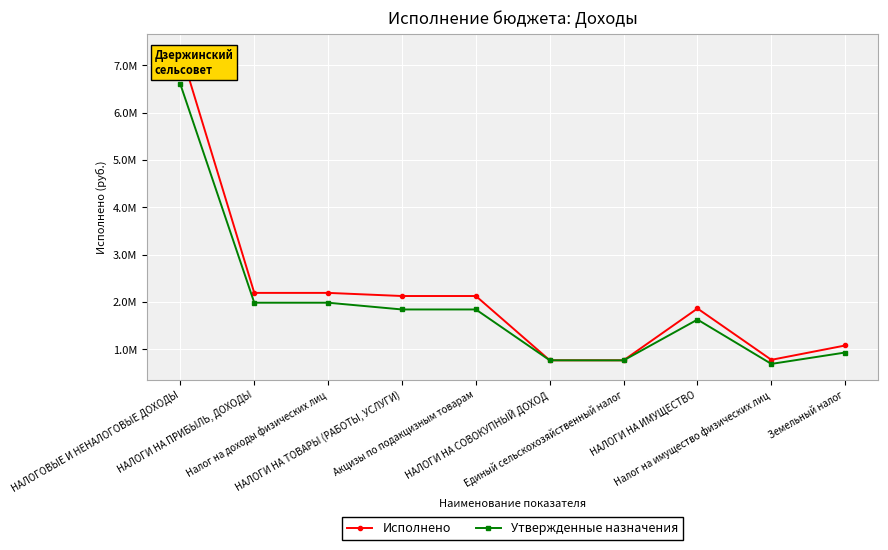

Is it true that Утвержденные назначения equals 695129.9 at Налог на имущество физических лиц?

True